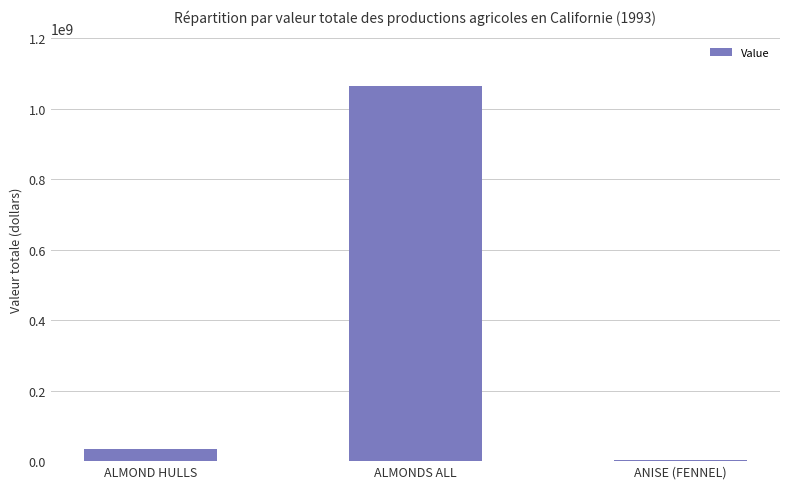

What is the change in value from ALMOND HULLS to ALMONDS ALL?

+1028437700